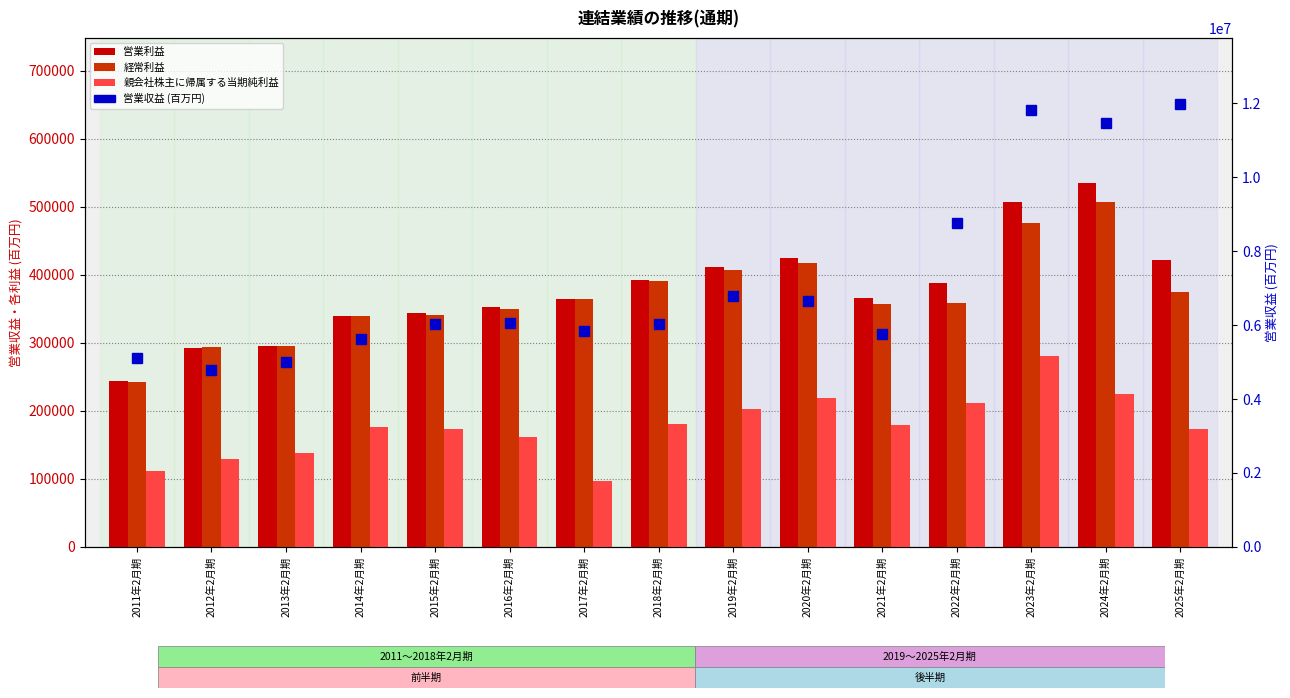

Reading left to right, transcribe all the data shown in this chart.

営業利益: 2011年2月期=243346	2012年2月期=292060	2013年2月期=295685	2014年2月期=339659	2015年2月期=343331	2016年2月期=352320	2017年2月期=364573	2018年2月期=391657	2019年2月期=411596	2020年2月期=424266	2021年2月期=366329	2022年2月期=387653	2023年2月期=506521	2024年2月期=534248	2025年2月期=420991
経常利益: 2011年2月期=242907	2012年2月期=293171	2013年2月期=295836	2014年2月期=339083	2015年2月期=341484	2016年2月期=350165	2017年2月期=364405	2018年2月期=390746	2019年2月期=406523	2020年2月期=417872	2021年2月期=357364	2022年2月期=358571	2023年2月期=475887	2024年2月期=507086	2025年2月期=374586
親会社株主に帰属する当期純利益: 2011年2月期=111961	2012年2月期=129837	2013年2月期=138064	2014年2月期=175691	2015年2月期=172979	2016年2月期=160930	2017年2月期=96750	2018年2月期=181150	2019年2月期=203004	2020年2月期=218185	2021年2月期=179262	2022年2月期=210774	2023年2月期=280976	2024年2月期=224623	2025年2月期=173068
営業収益: 2011年2月期=5119739	2012年2月期=4786344	2013年2月期=4991642	2014年2月期=5631820	2015年2月期=6038948	2016年2月期=6045704	2017年2月期=5835689	2018年2月期=6037815	2019年2月期=6791215	2020年2月期=6644359	2021年2月期=5766718	2022年2月期=8749752	2023年2月期=11811303	2024年2月期=11471753	2025年2月期=11972762